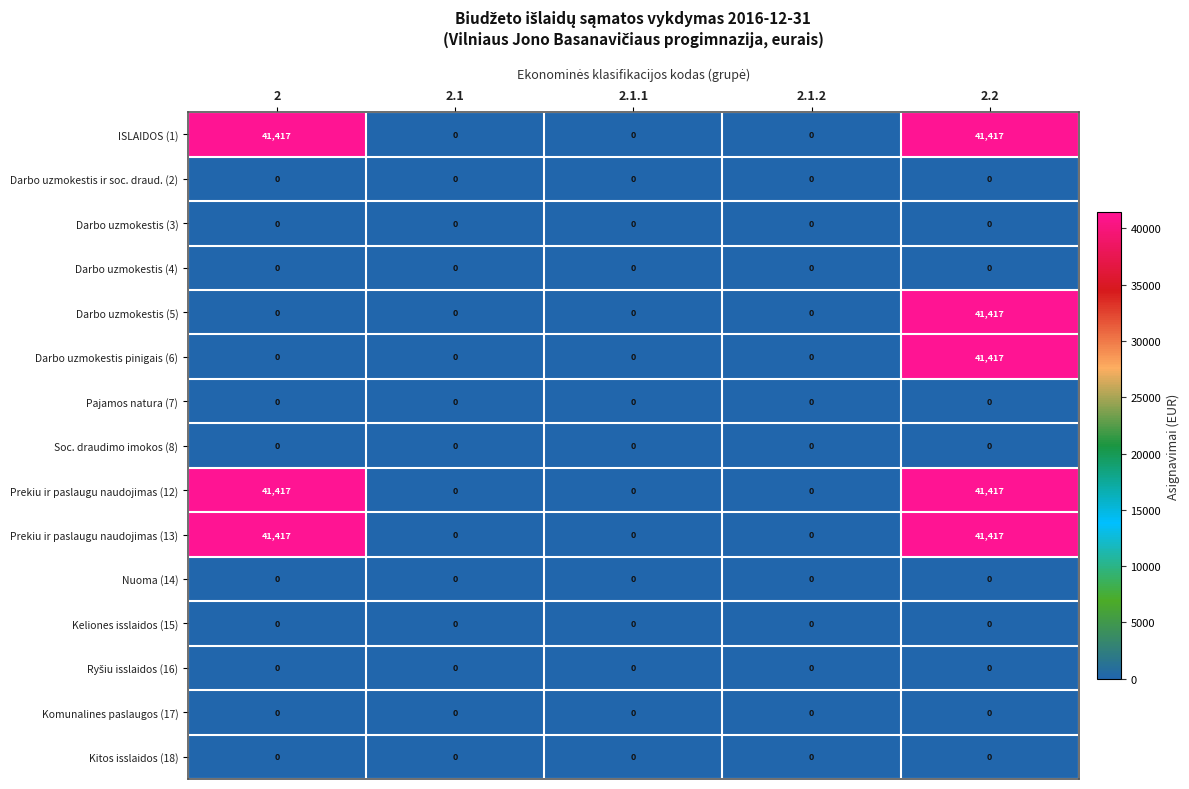

At which category is the sum across all series the highest?

2.2